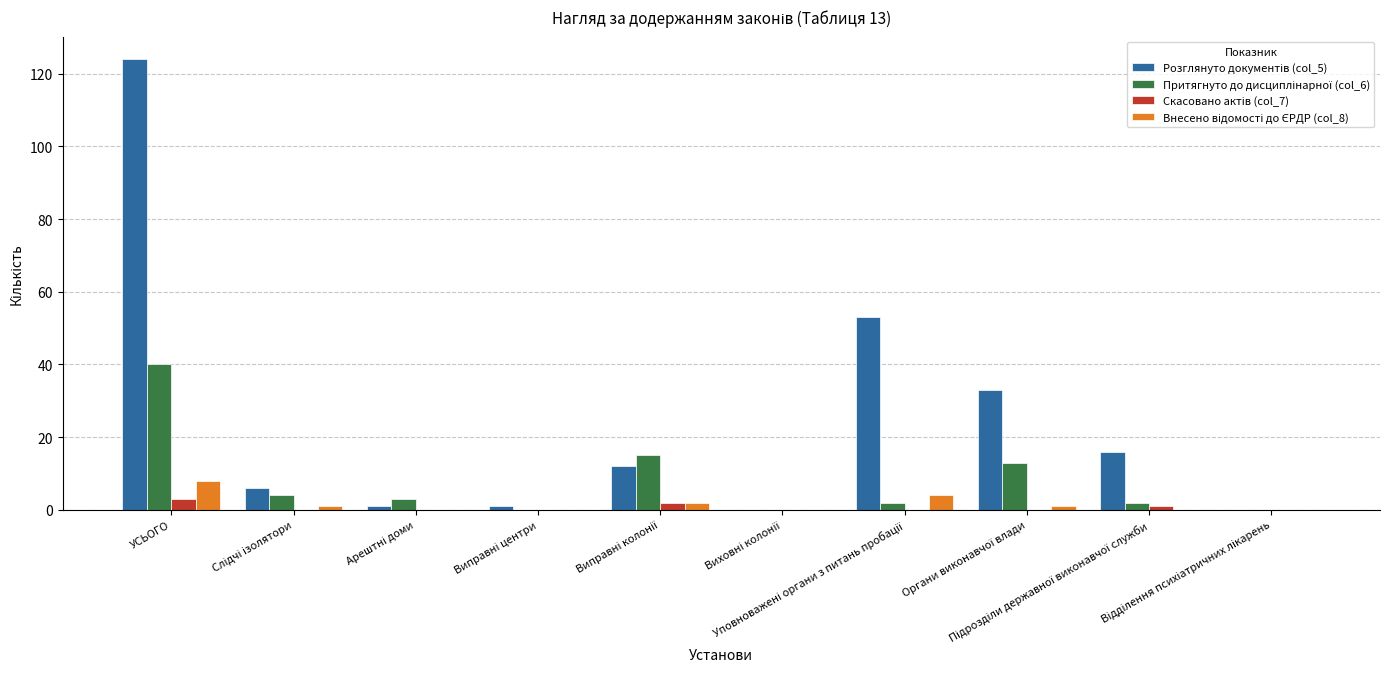

Reading right to left, list all the values displayed in this chart.

Розглянуто документів (col_5): 0	16	33	53	0	12	1	1	6	124
Притягнуто до дисциплінарної (col_6): 0	2	13	2	0	15	0	3	4	40
Скасовано актів (col_7): 0	1	0	0	0	2	0	0	0	3
Внесено відомості до ЄРДР (col_8): 0	0	1	4	0	2	0	0	1	8